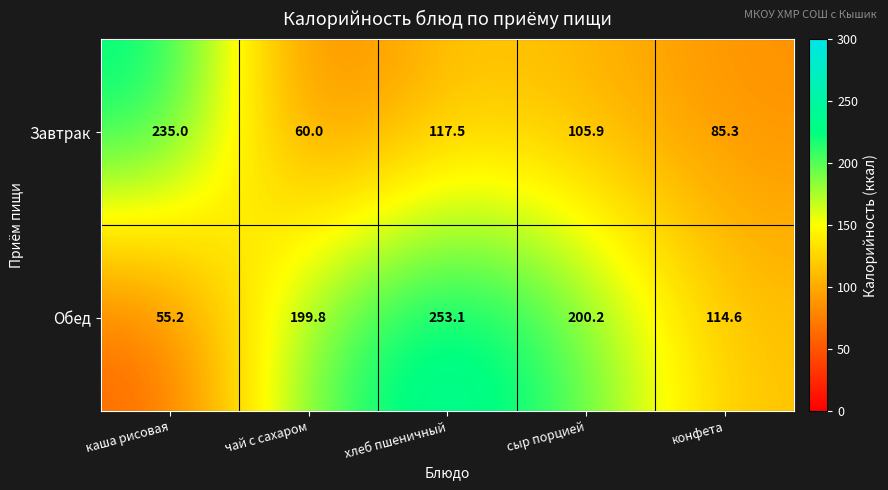

Reading left to right, what are all the values shown in this chart?

Завтрак: 235.0	60.0	117.5	105.9	85.3
Обед: 55.2	199.8	253.1	200.2	114.6